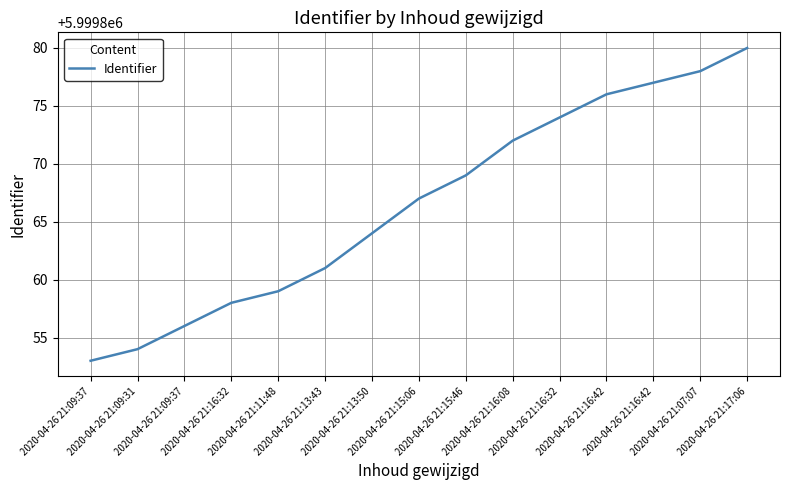

At which category does the chart reach its peak across all series?

2020-04-26 21:17:06